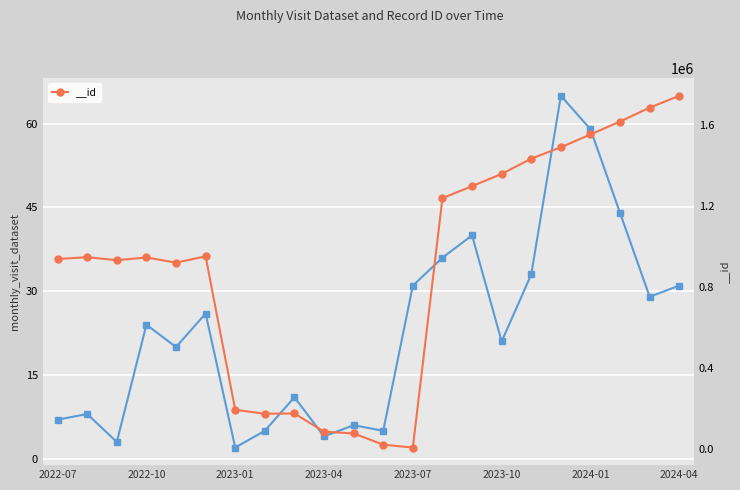

What is the difference between the second highest and minimum values?

57